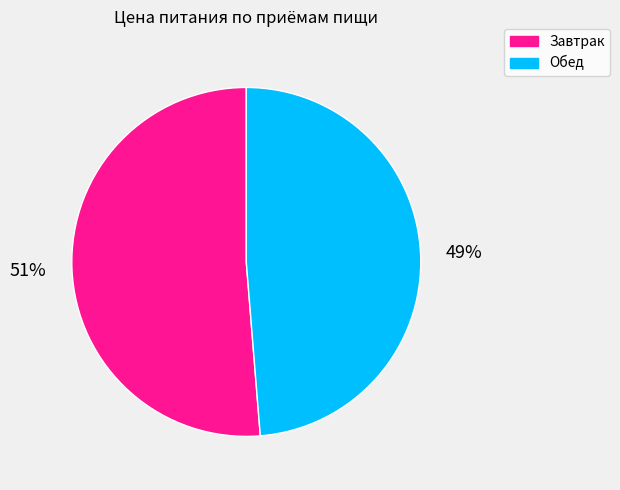

Between Завтрак and Обед, which is larger?

Завтрак